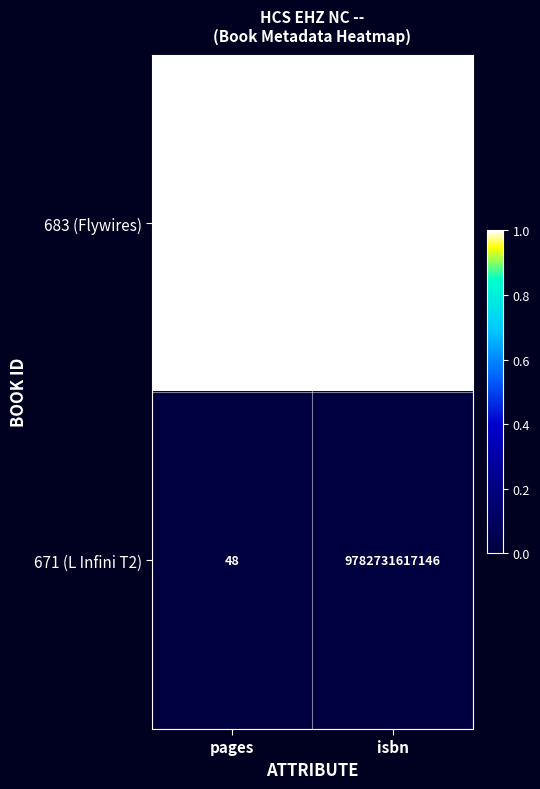

Which series has the largest total across all categories?

683 (Flywires)